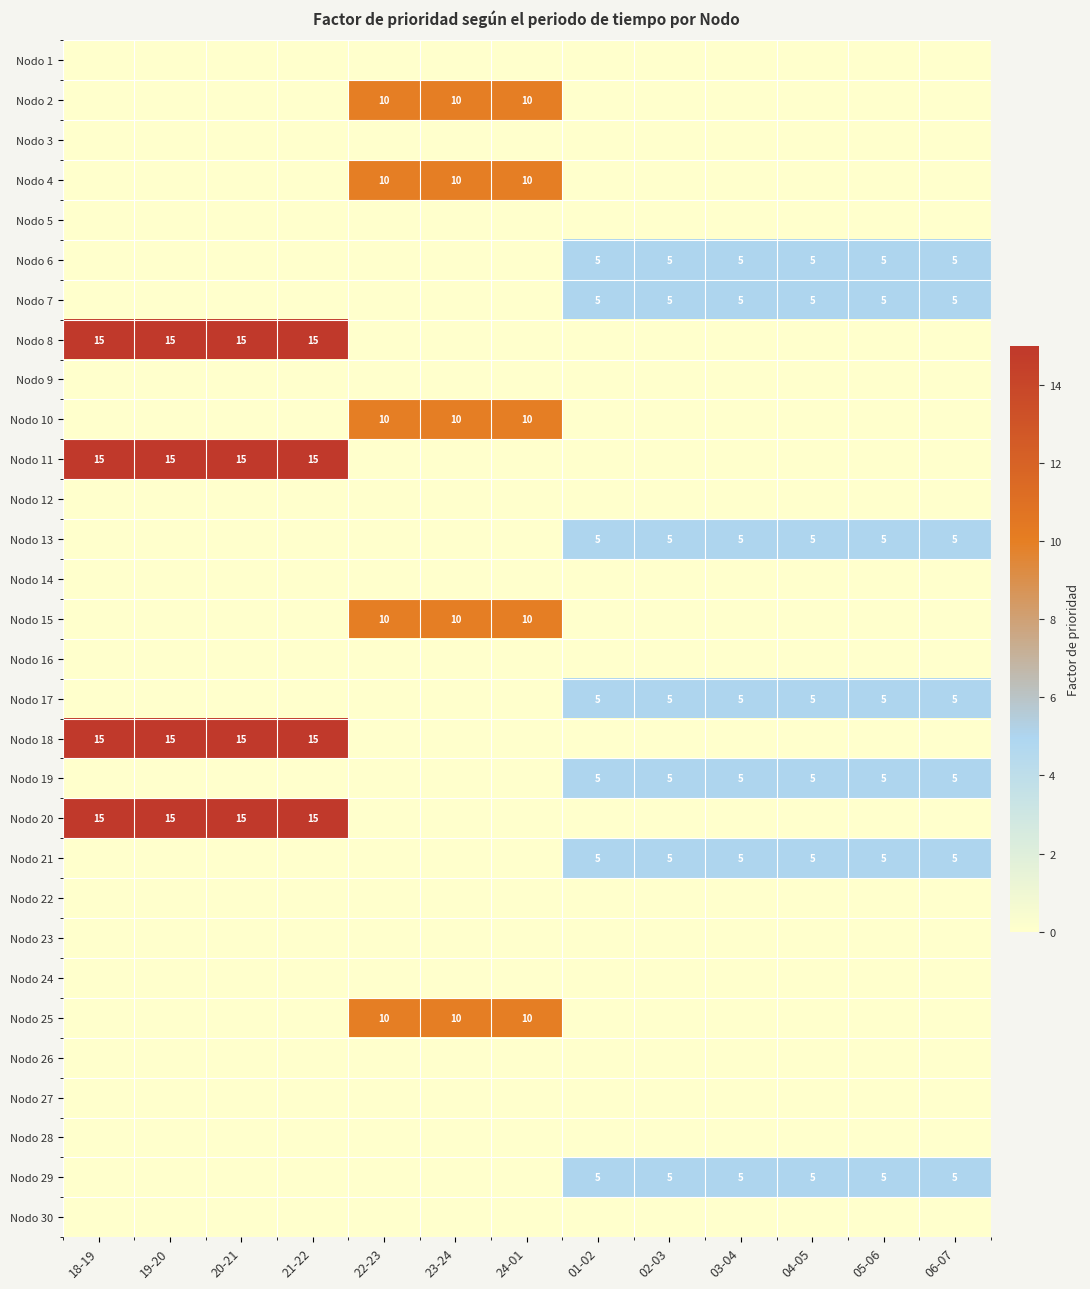

The value of Nodo 17 at 01-02 is 1. True or false?

False